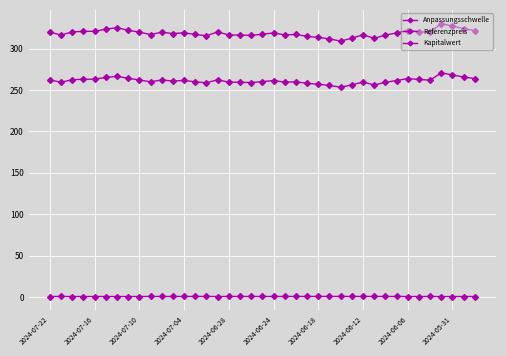

Reading left to right, transcribe all the data shown in this chart.

Anpassungsschwelle: 320.0	316.5	320.4	320.9	321.1	323.5	325.4	322.2	320.0	317.1	319.9	318.3	319.2	317.2	315.6	320.2	316.6	316.5	316.1	317.4	319.0	316.7	317.2	314.9	313.5	311.8	309.1	312.7	316.8	312.4	316.5	319.0	322.0	320.6	319.6	330.4	327.3	324.2	322.0
Referenzpreis: 262.3	259.4	262.6	263.0	263.2	265.2	266.7	264.1	262.3	259.9	262.2	260.9	261.6	260.0	258.7	262.5	259.5	259.4	259.1	260.2	261.5	259.6	260.0	258.1	257.0	255.6	253.4	256.3	259.7	256.1	259.4	261.5	263.9	262.8	262.0	270.8	268.3	265.7	263.9
Kapitalwert: 0.6	0.6	0.6	0.6	0.6	0.6	0.6	0.6	0.6	0.6	0.6	0.6	0.6	0.6	0.6	0.6	0.6	0.6	0.6	0.6	0.6	0.6	0.6	0.6	0.6	0.7	0.7	0.6	0.6	0.7	0.6	0.6	0.6	0.6	0.6	0.5	0.5	0.6	0.6